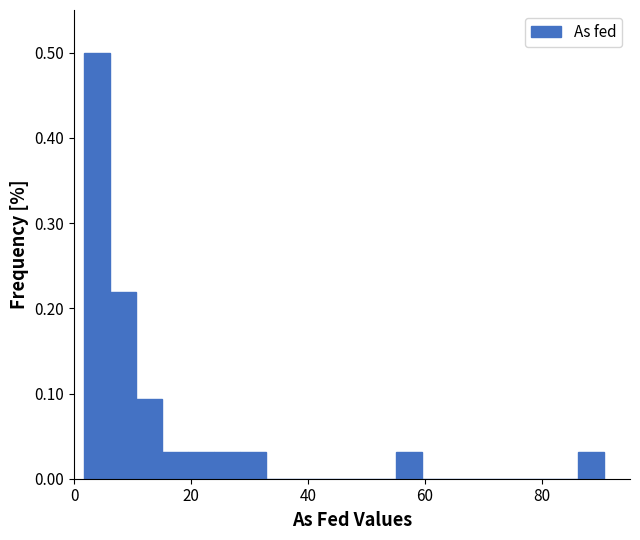

Around what value on the x-axis is the tallest bar? Give the approximate position of its centre, as read against the axis.

4